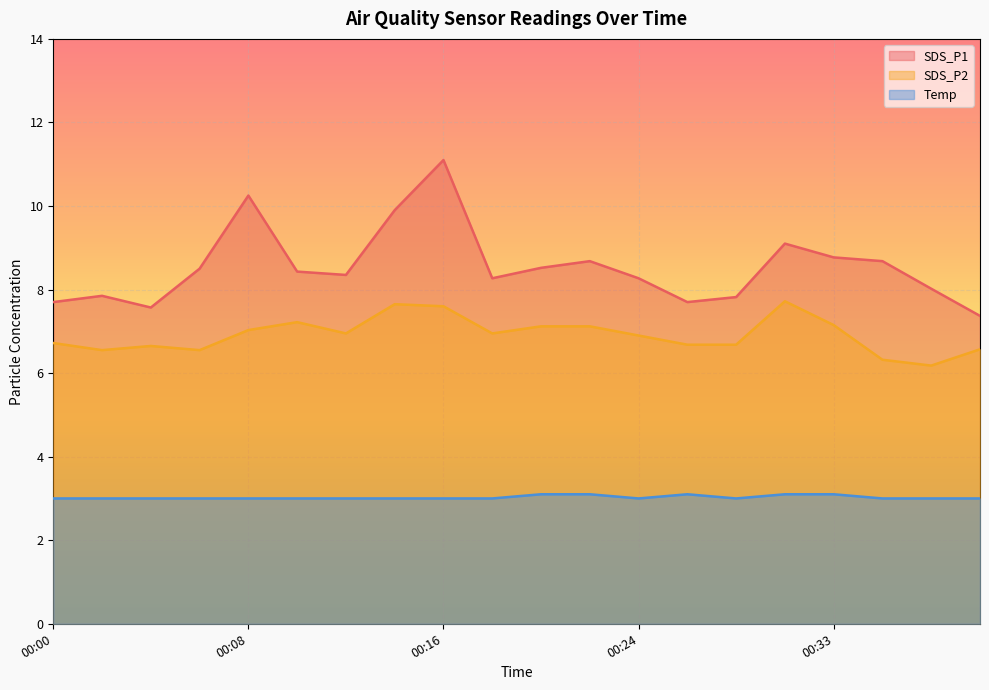

What are all the series names shown in the legend?

SDS_P1, SDS_P2, Temp